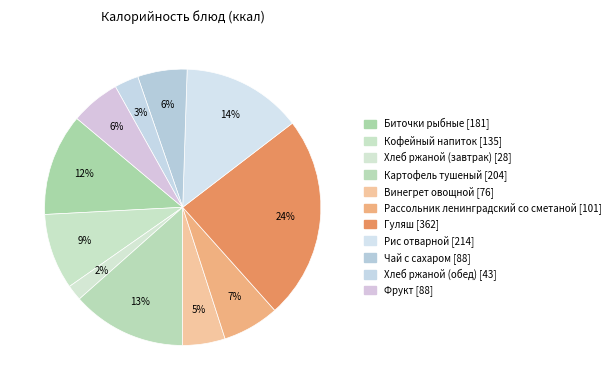

How many segments does this pie chart have?

11